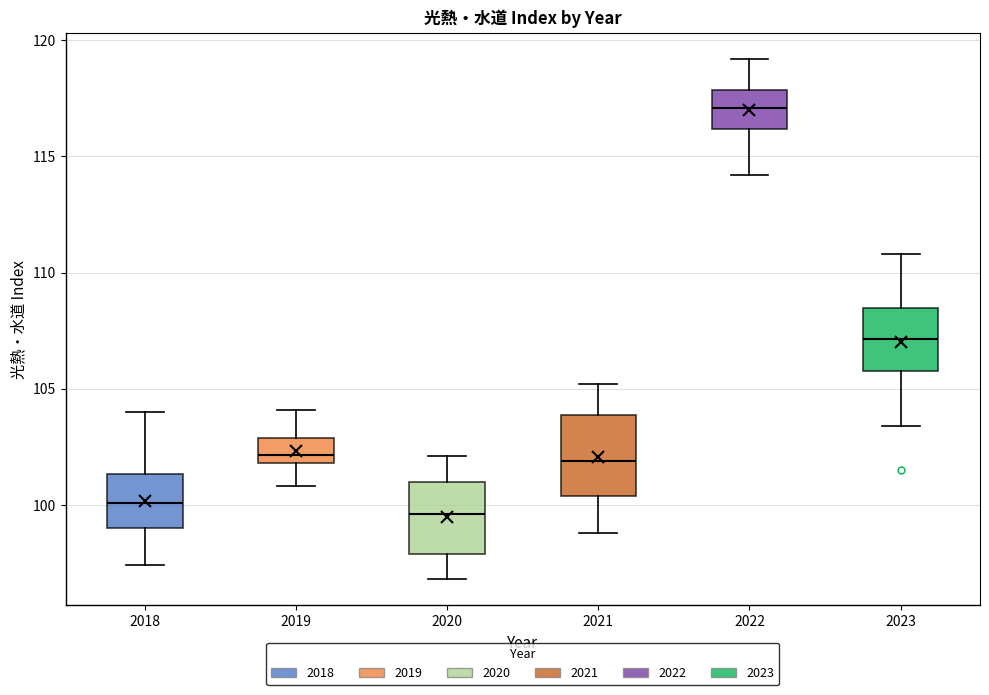

Where is the lower edge of the box at x = 2023 on the y-axis? The values are not printed on the chart, so give them approximately, as read against the axis.

106.0